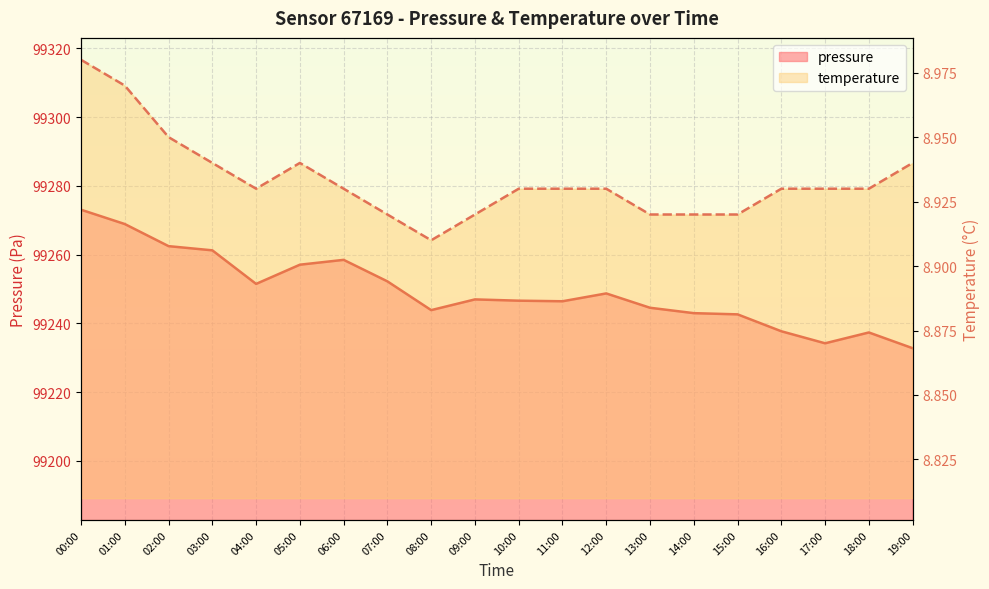

What is the greatest value displayed?

99273.1